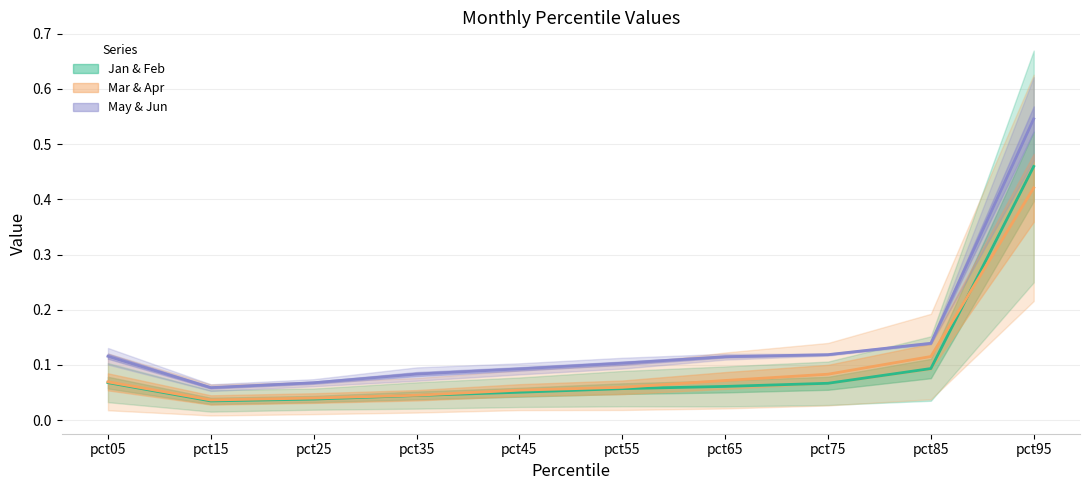

What is the difference between the highest and lowest values at pct65?

0.1